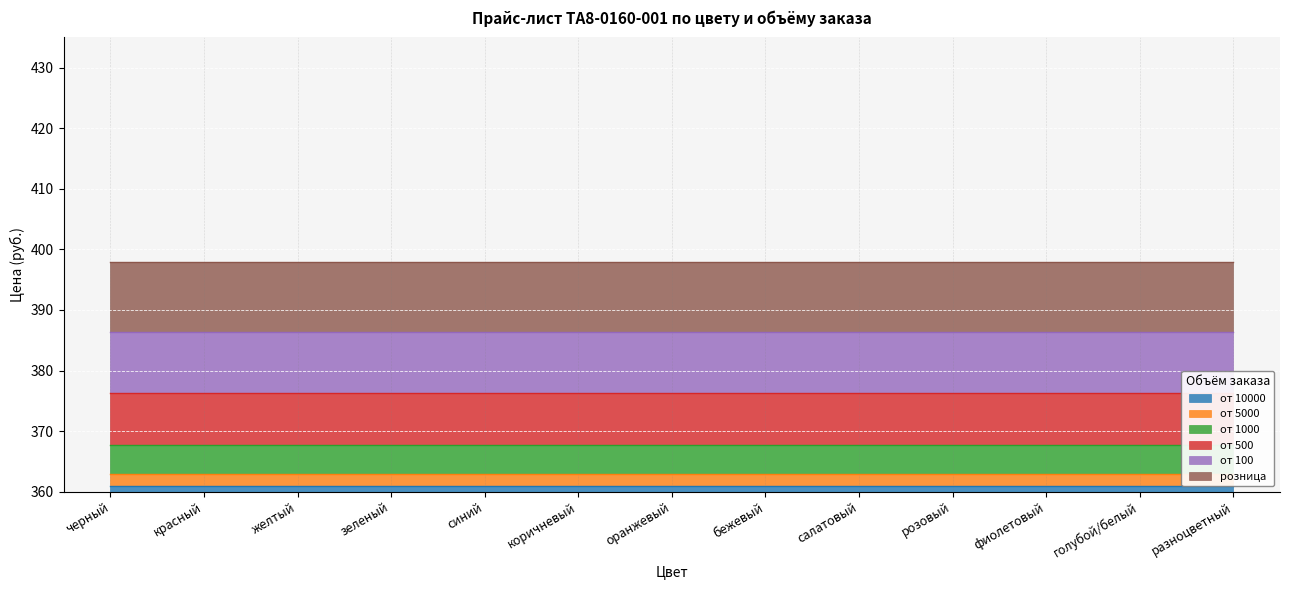

Is the value of от 5000 at розовый greater than the value of розница at розовый?

No